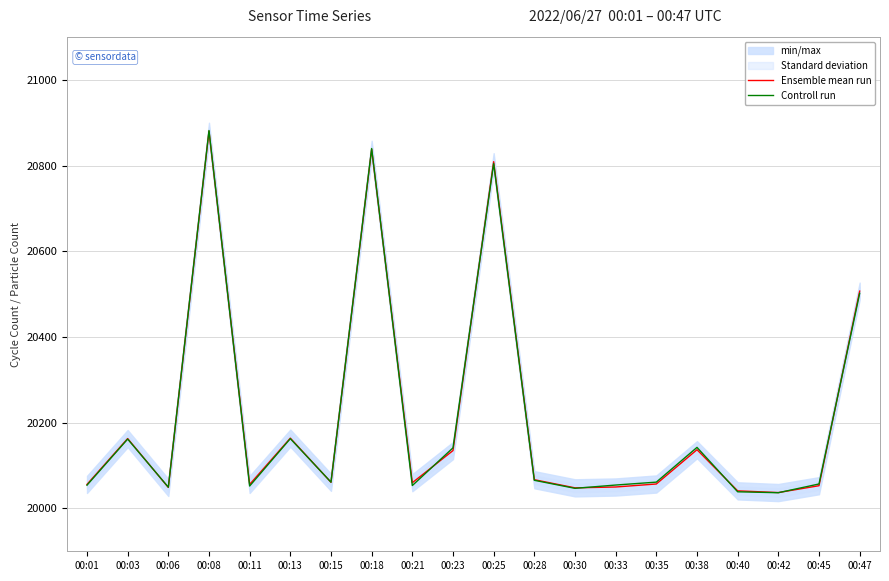

At which label does Controll run first exceed 20061?

00:03